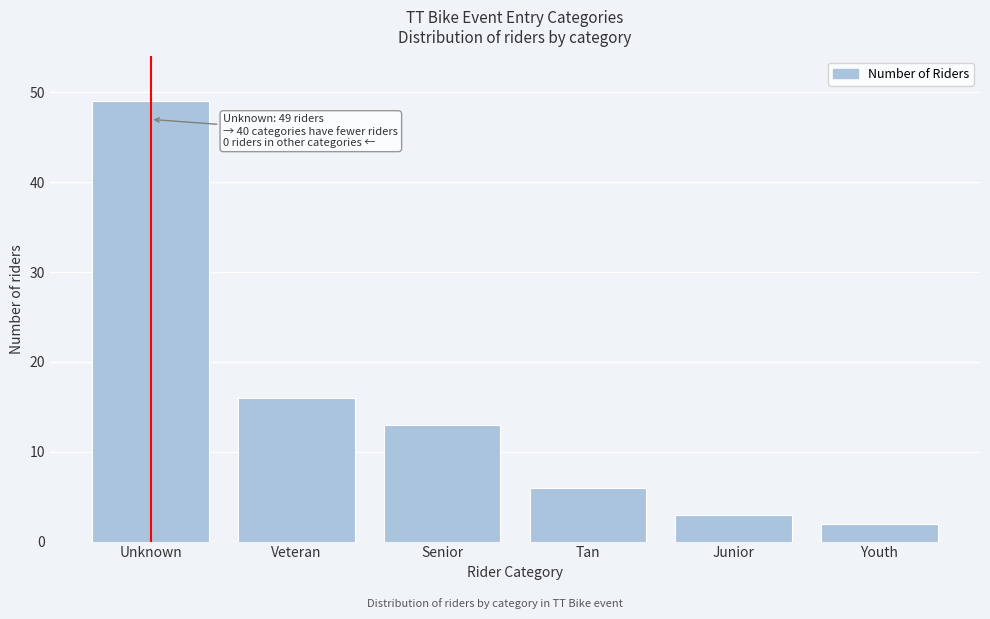

Reading right to left, list all the values displayed in this chart.

2	3	6	13	16	49